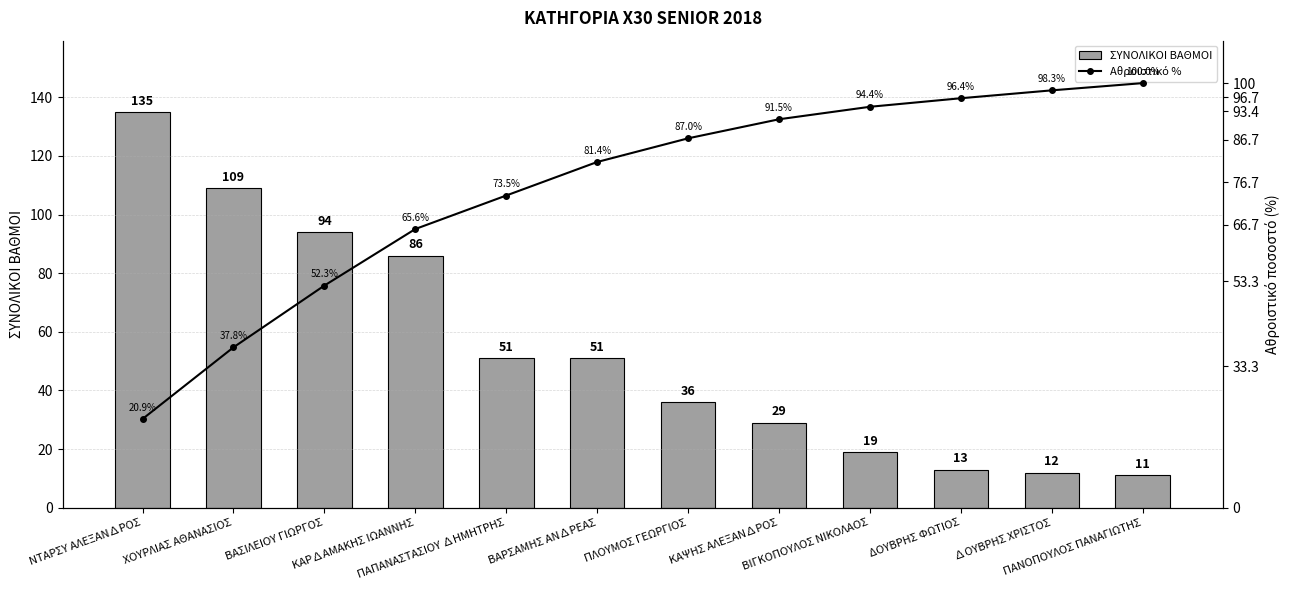

How many categories are shown in the chart?

12